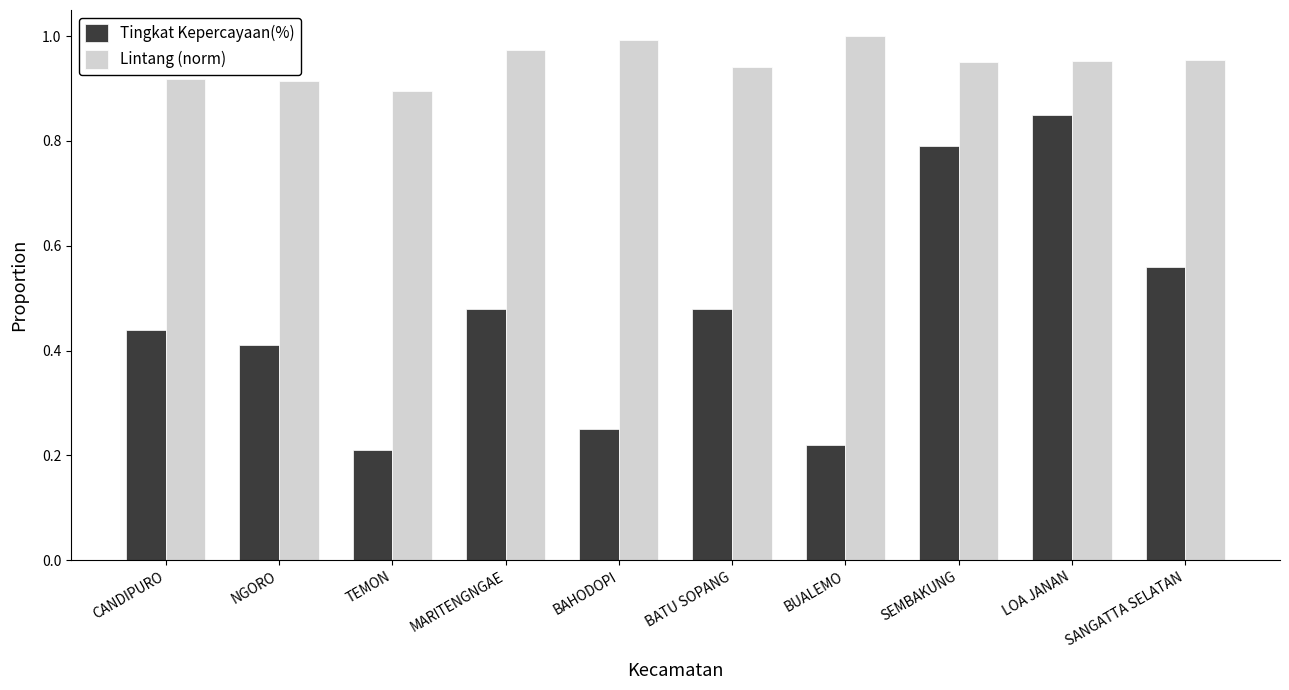

Which series has the largest range (max minus min)?

Tingkat Kepercayaan(%)